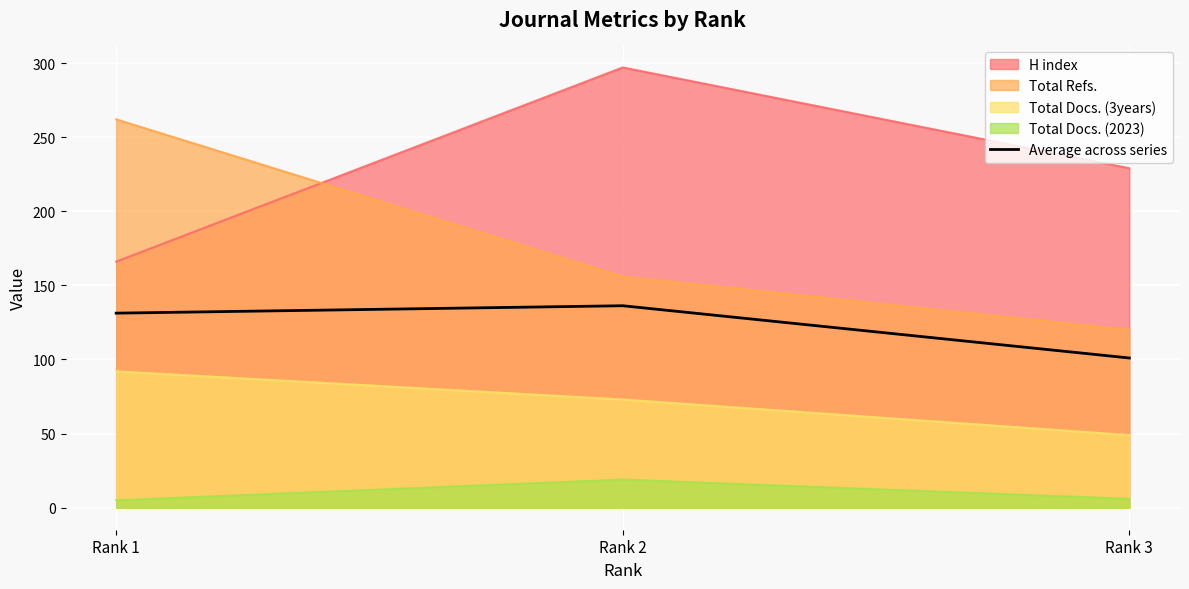

Which label corresponds to the smallest value in the chart?

Rank 3